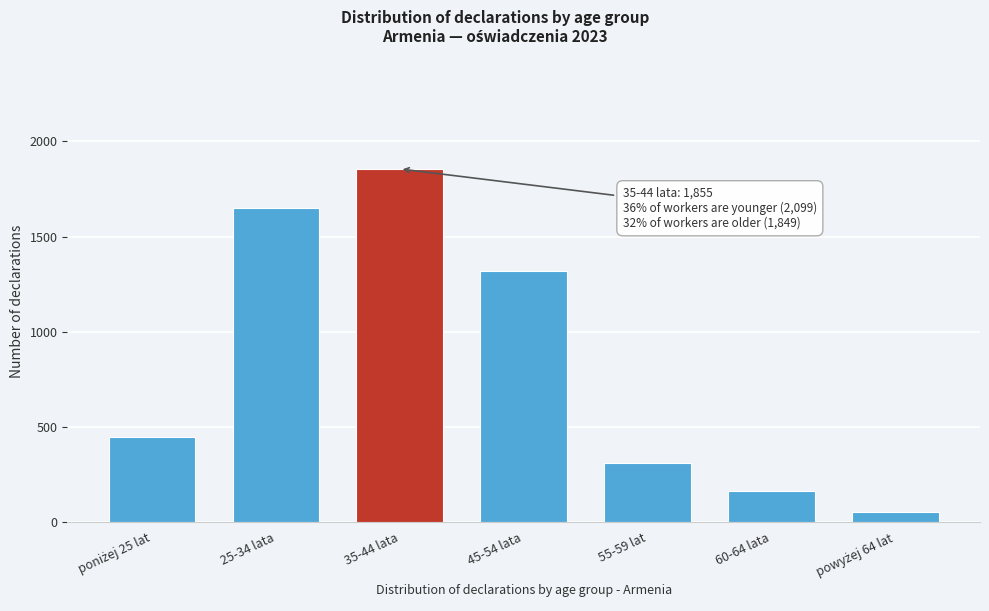

Reading right to left, extract all data points from this chart.

54	164	310	1321	1855	1651	448